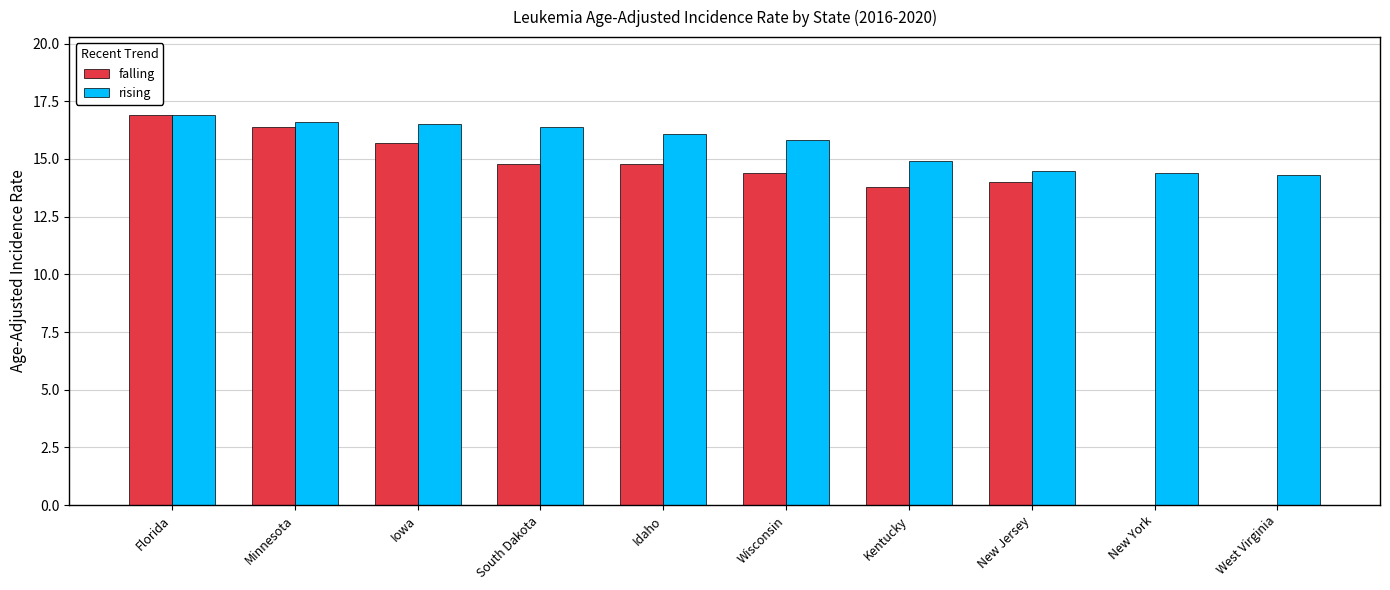

Reading right to left, extract all data points from this chart.

falling: West Virginia=0.0	New York=0.0	New Jersey=14.0	Kentucky=13.8	Wisconsin=14.4	Idaho=14.8	South Dakota=14.8	Iowa=15.7	Minnesota=16.4	Florida=16.9
rising: West Virginia=14.3	New York=14.4	New Jersey=14.5	Kentucky=14.9	Wisconsin=15.8	Idaho=16.1	South Dakota=16.4	Iowa=16.5	Minnesota=16.6	Florida=16.9